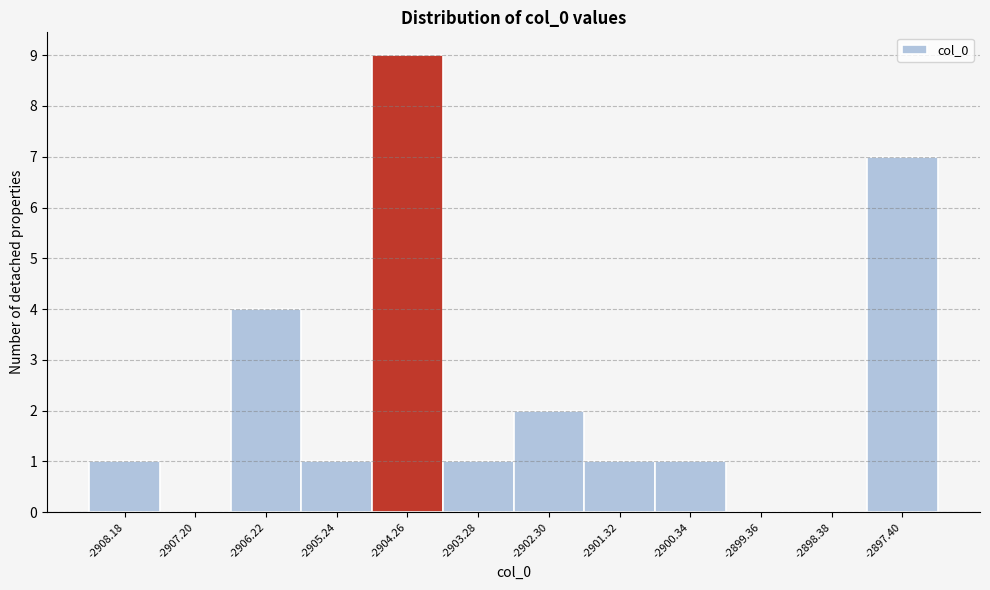

Reading right to left, what are all the values shown in this chart?

-2897.40=7	-2898.38=0	-2899.36=0	-2900.34=1	-2901.32=1	-2902.30=2	-2903.28=1	-2904.26=9	-2905.24=1	-2906.22=4	-2907.20=0	-2908.18=1